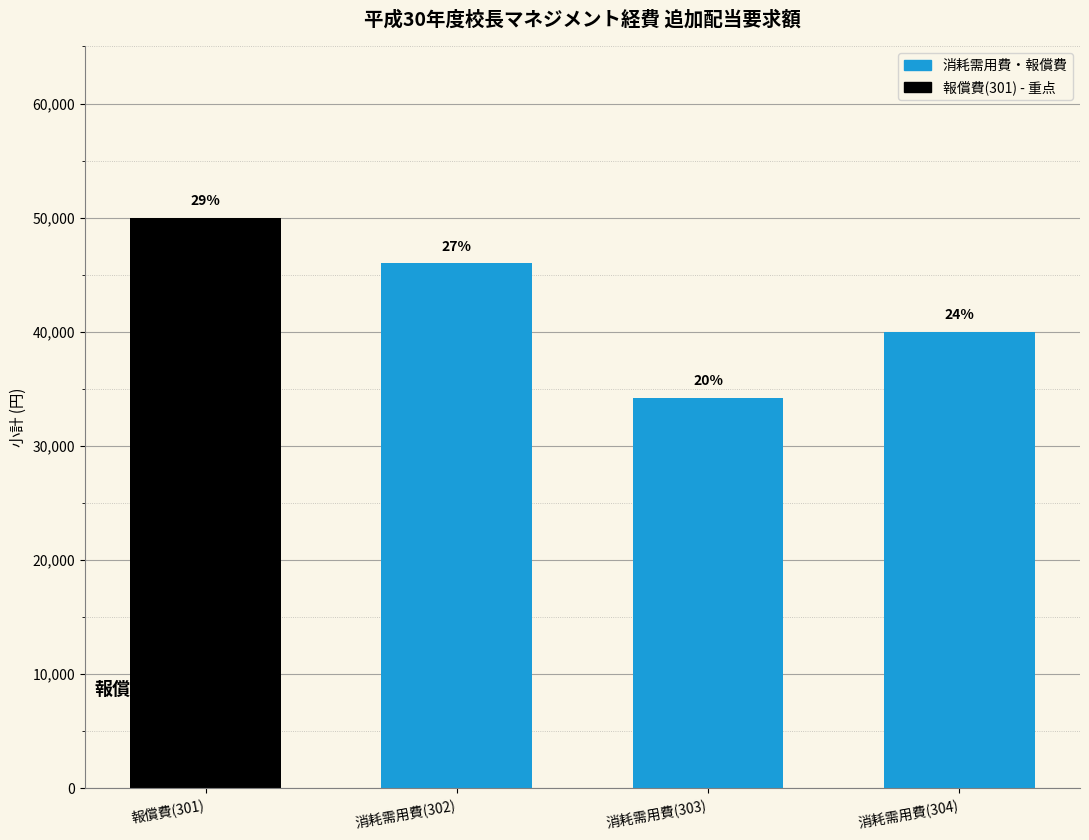

Does the chart contain any negative values?

No